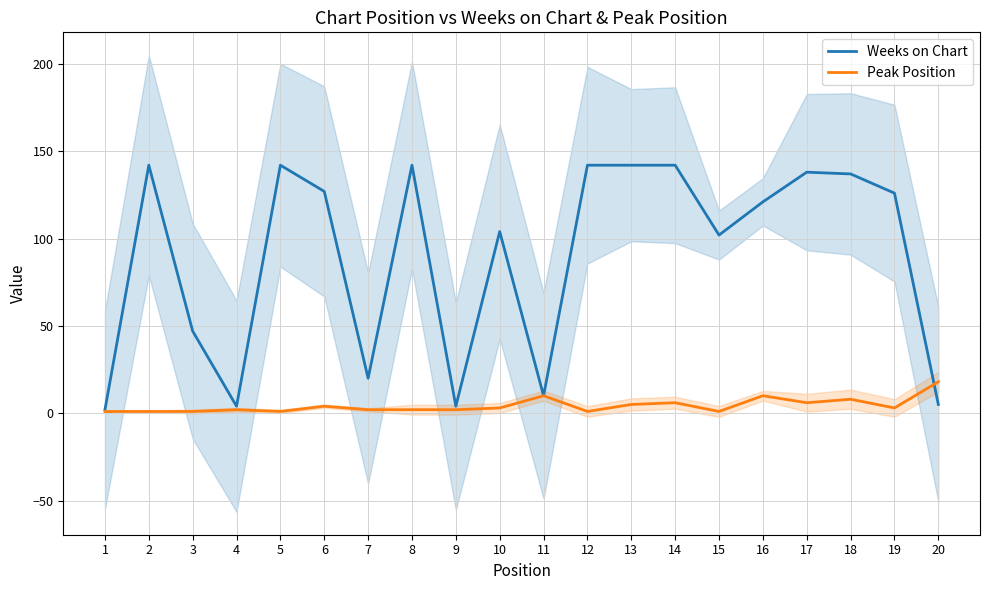

Between 10 and 5, which is larger?

5